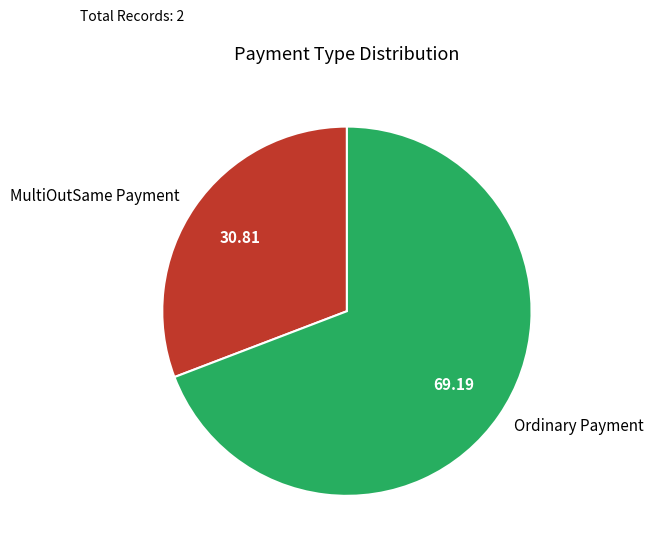

What is the smallest slice in the pie chart?

MultiOutSame Payment